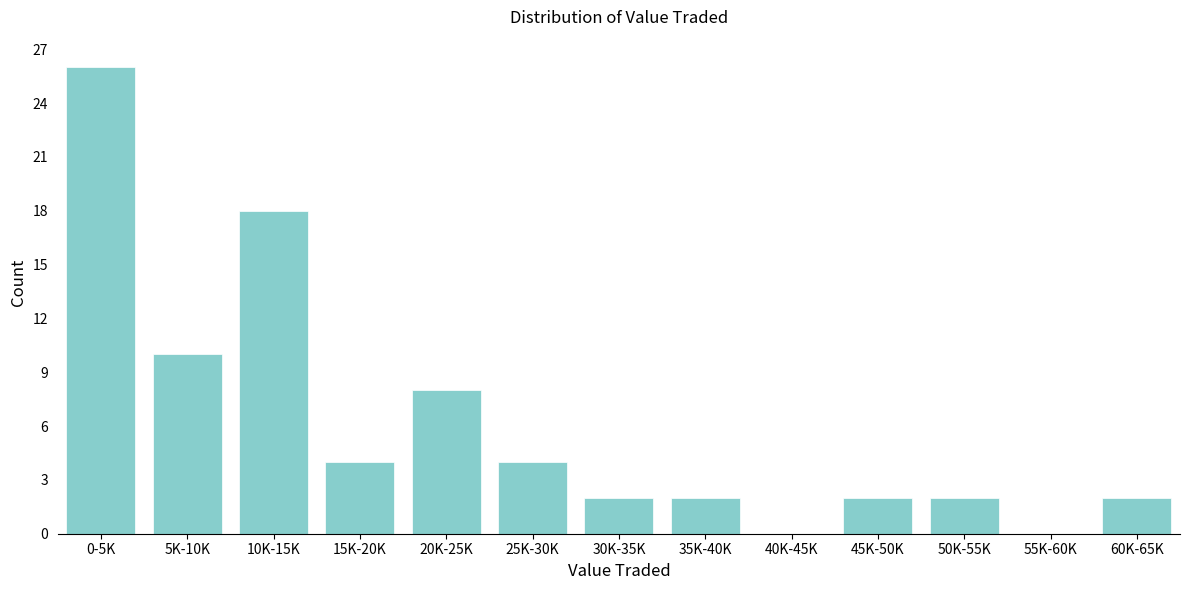

Reading right to left, transcribe all the data shown in this chart.

60K-65K=2	55K-60K=0	50K-55K=2	45K-50K=2	40K-45K=0	35K-40K=2	30K-35K=2	25K-30K=4	20K-25K=8	15K-20K=4	10K-15K=18	5K-10K=10	0-5K=26